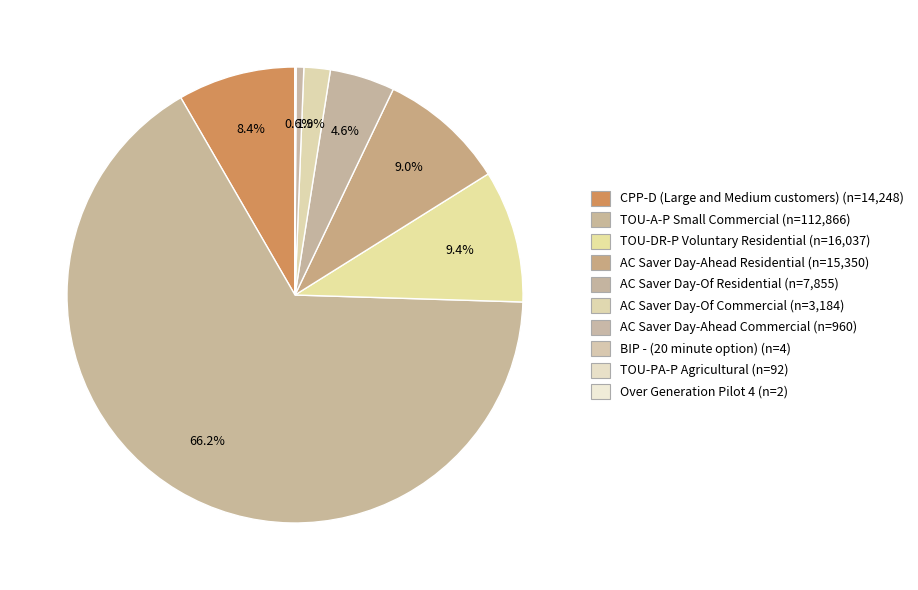

Rank the categories by value from lowest to highest.

Over Generation Pilot 4, BIP - (20 minute option), TOU-PA-P Agricultural, AC Saver Day-Ahead Commercial, AC Saver Day-Of Commercial, AC Saver Day-Of Residential, CPP-D (Large and Medium customers), AC Saver Day-Ahead Residential, TOU-DR-P Voluntary Residential, TOU-A-P Small Commercial